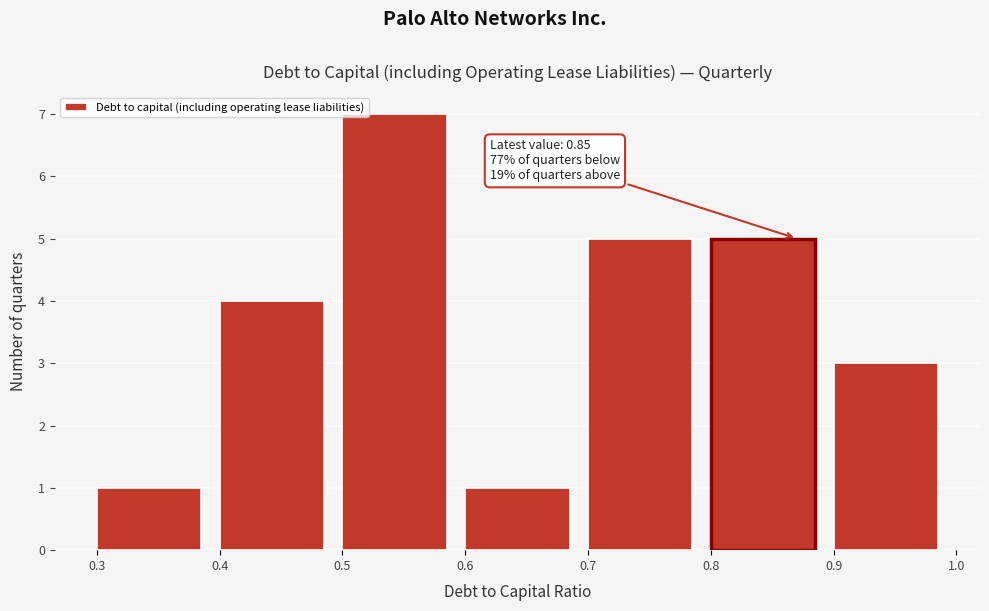

Which range on the x-axis has the tallest bar?

0.5 to 0.6